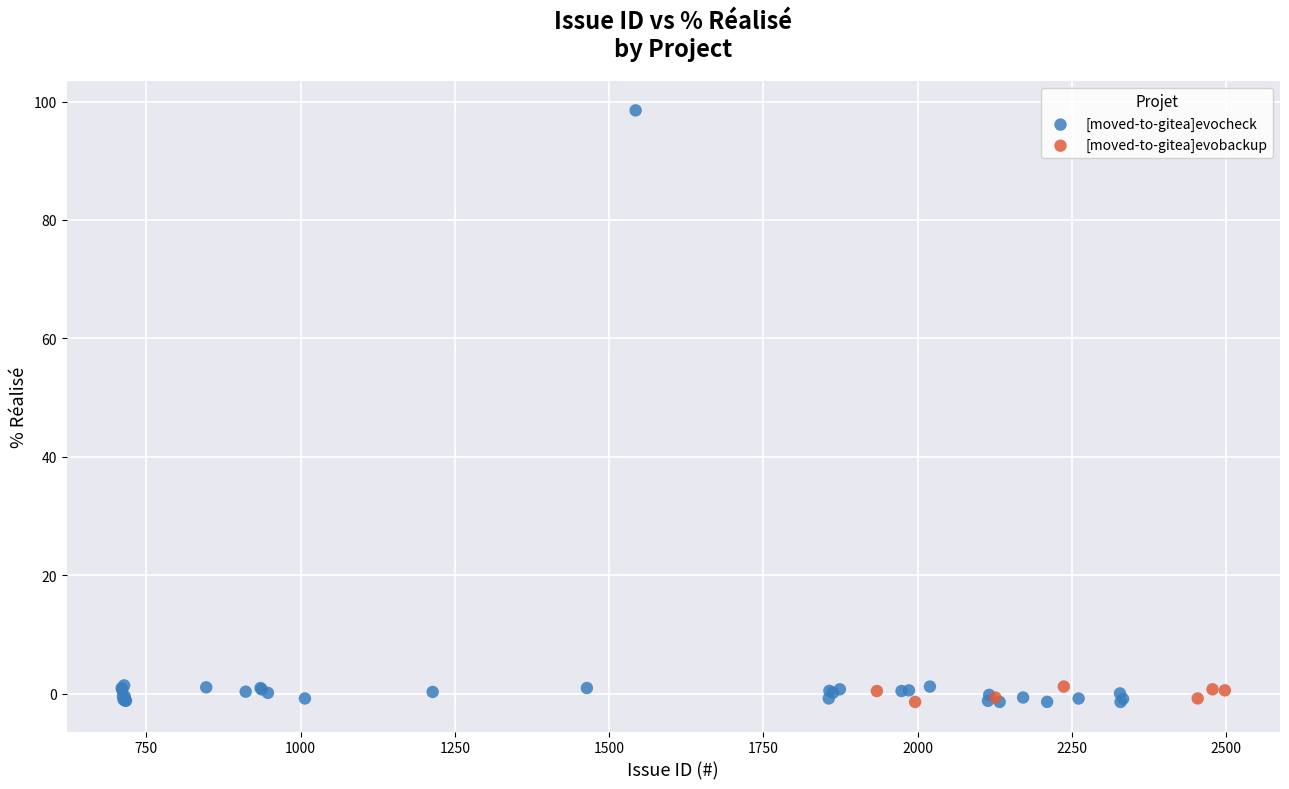

Which series has the largest Y range (max minus min)?

[moved-to-gitea]evocheck